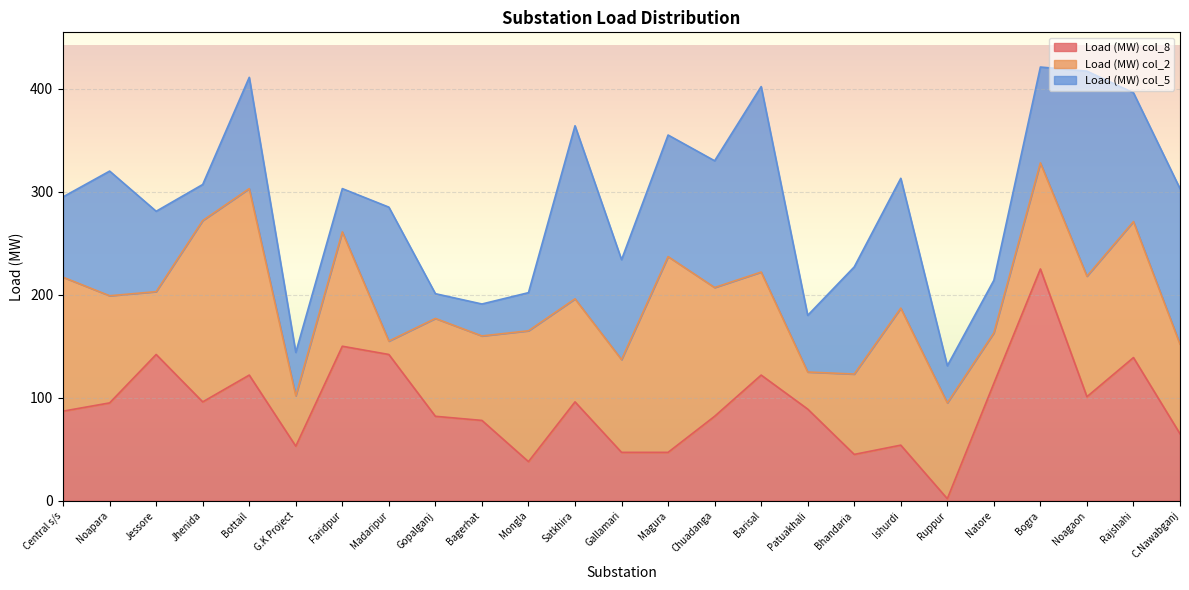

Where does the Load (MW) col_8 series first go above 89?

Noapara